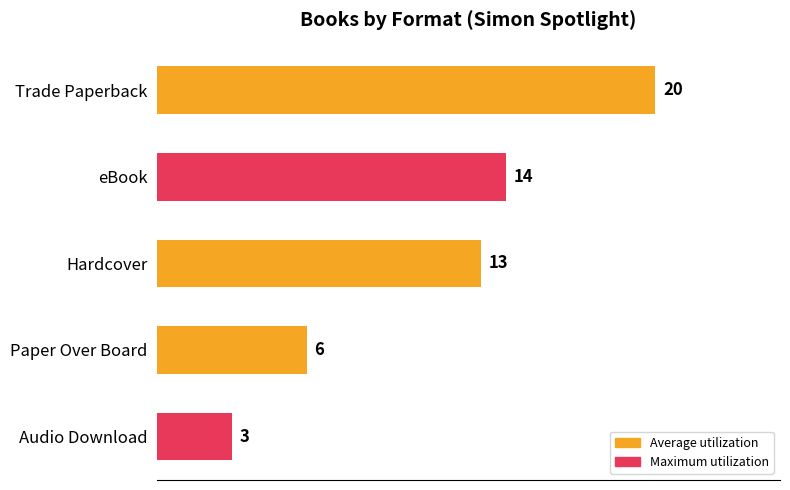

The value at Audio Download is 4. True or false?

False